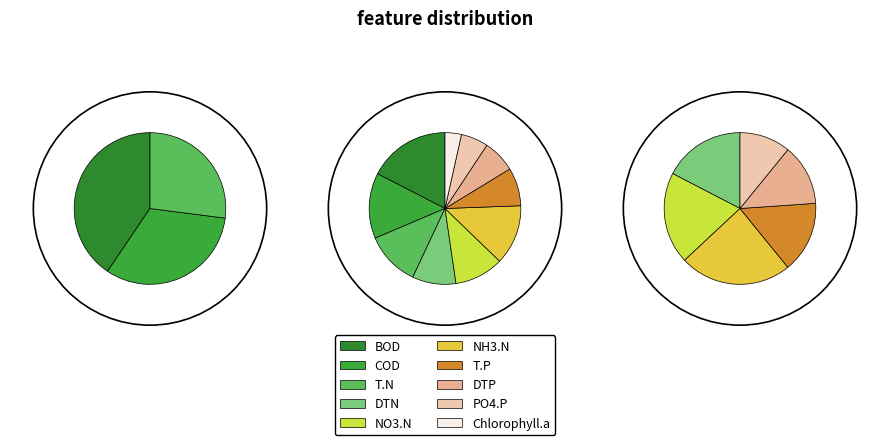

To the nearest percent, what is the difference between the 8 and 1 slice percentages?

8%